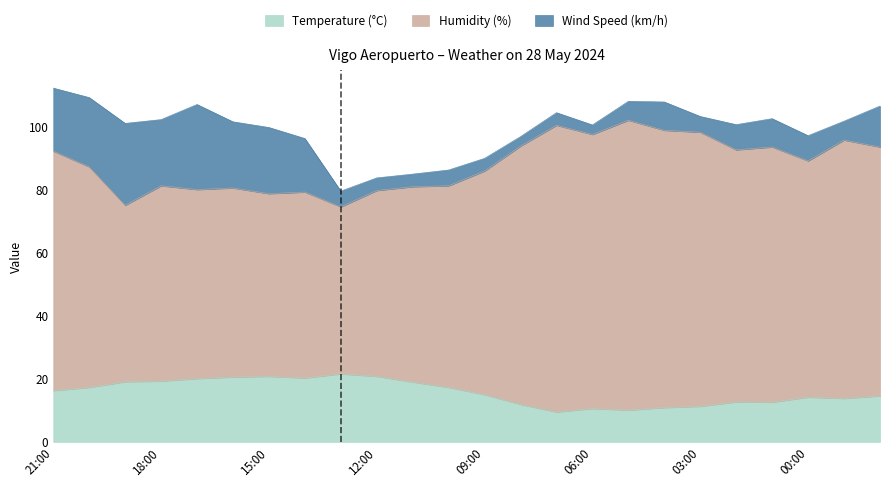

At which category is the sum across all series the highest?

21:00